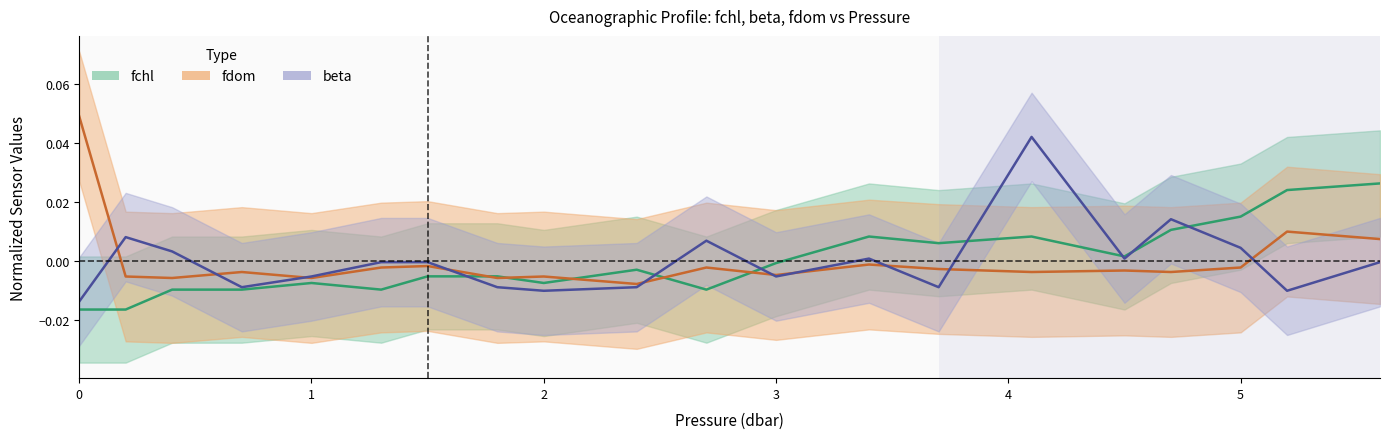

Between 2.4 and 1.8, which is larger?

2.4